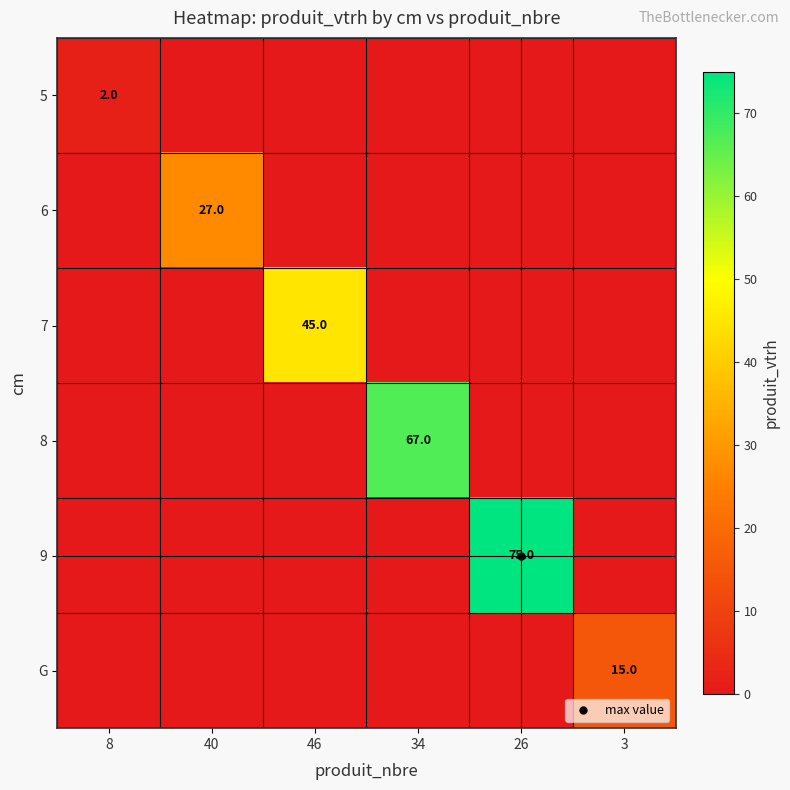

The value of 5 at 26 is 0. True or false?

True